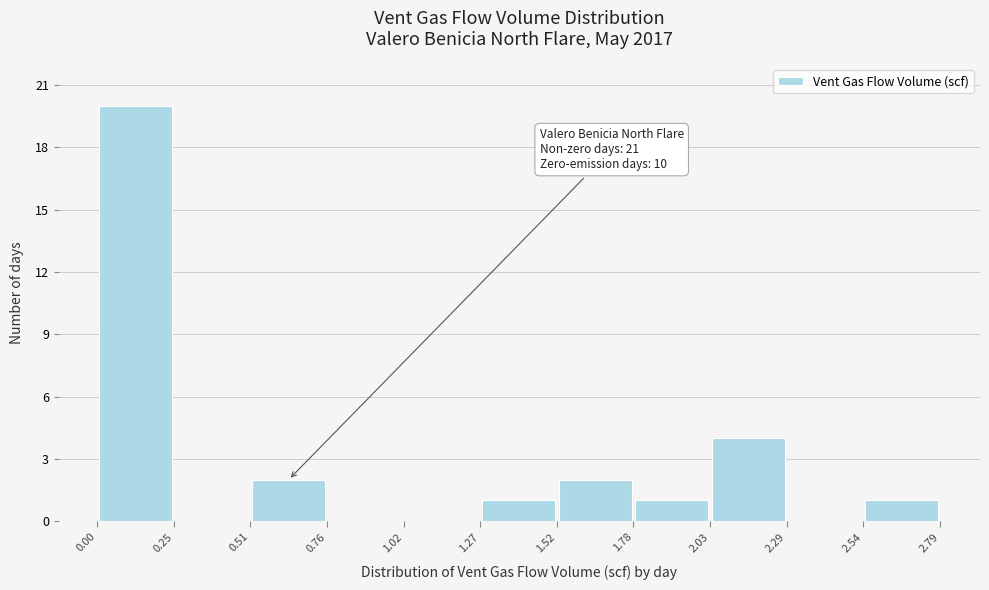

Which range on the x-axis has the tallest bar?

0.00 to 0.25